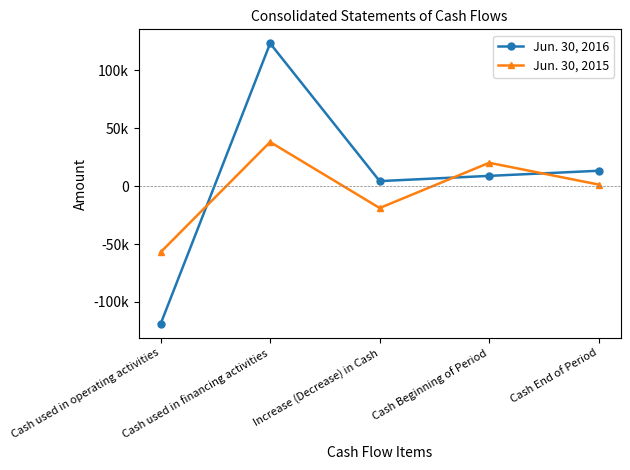

What is the value of the Jun. 30, 2015 point at the 4th from the left?

20259